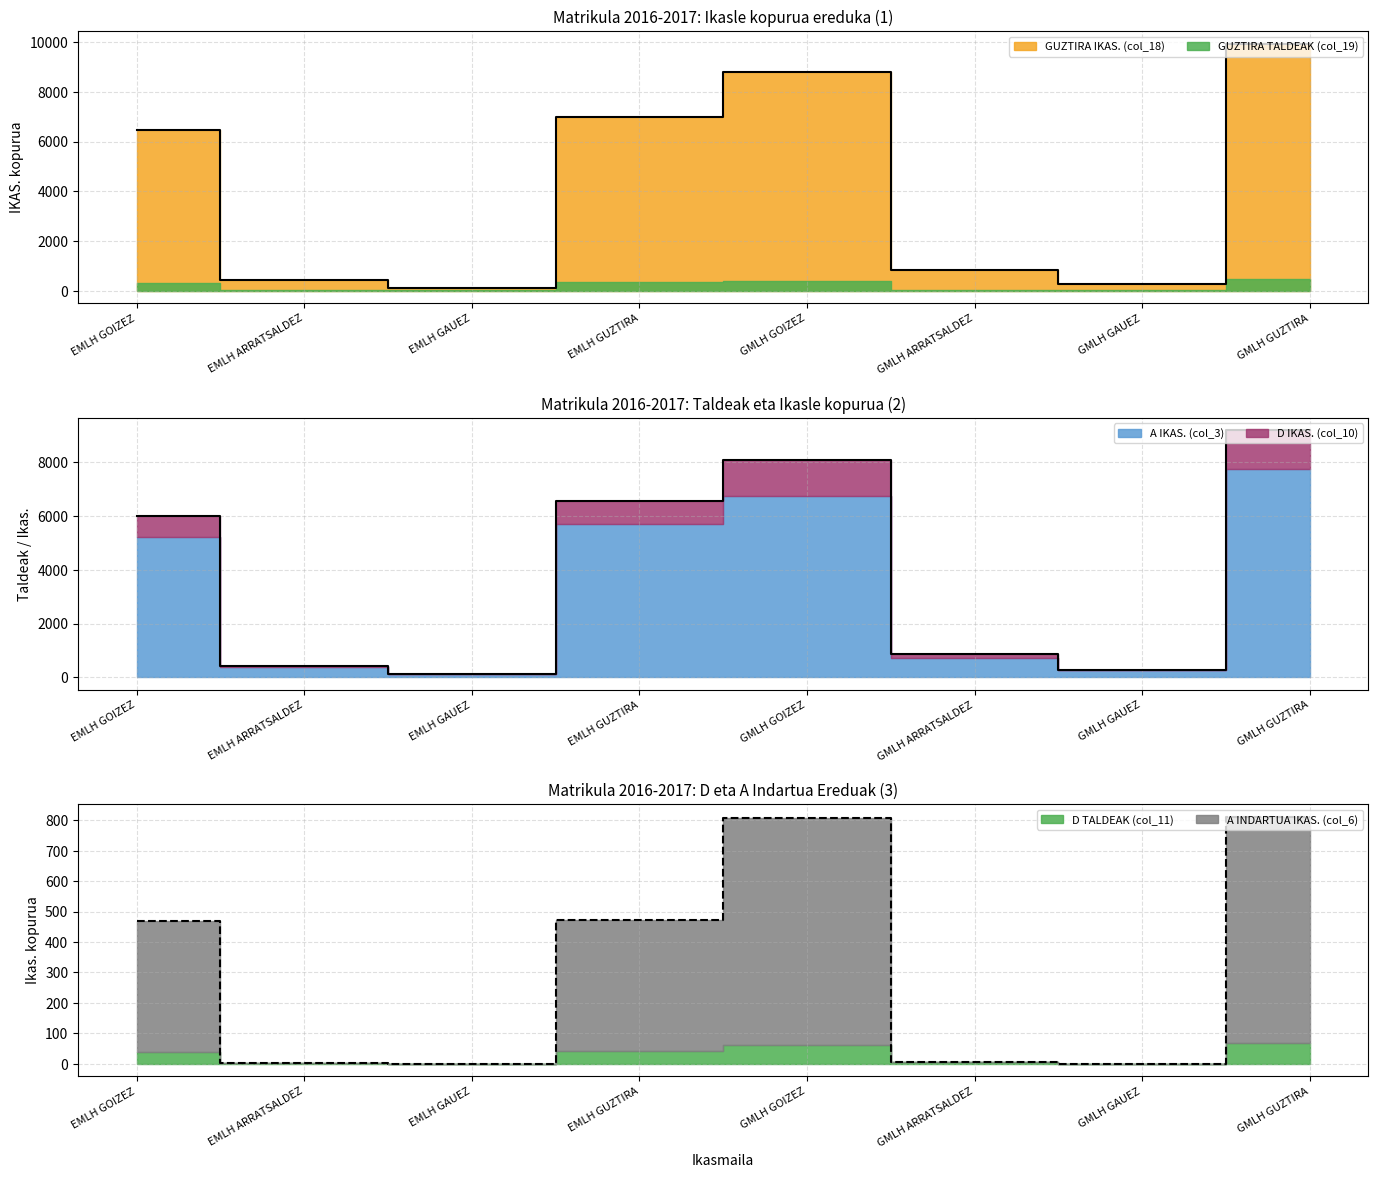

Between EMLH GAUEZ and GMLH GOIZEZ, which series saw the biggest shift?

GUZTIRA IKAS. (col_18)